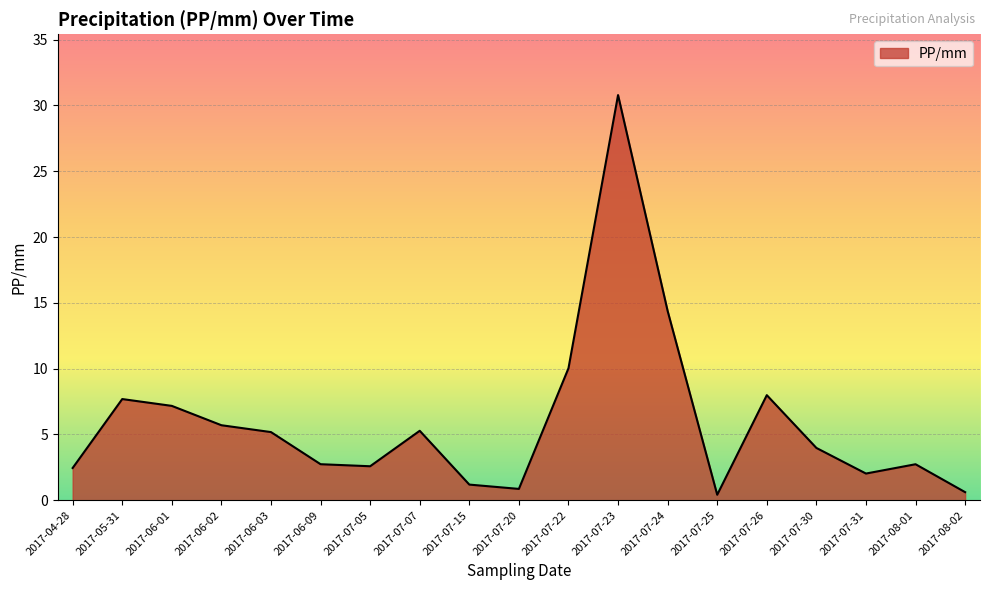

What is the difference between the second highest and second lowest values?

13.8